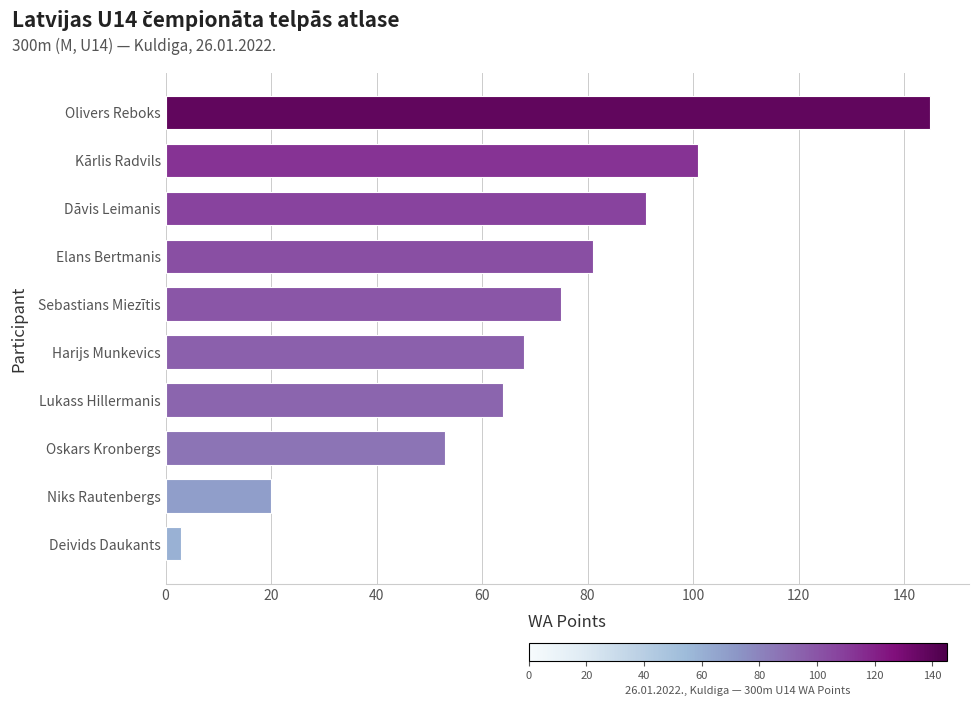

What is the label of the 5th bar from the bottom?

Harijs Munkevics